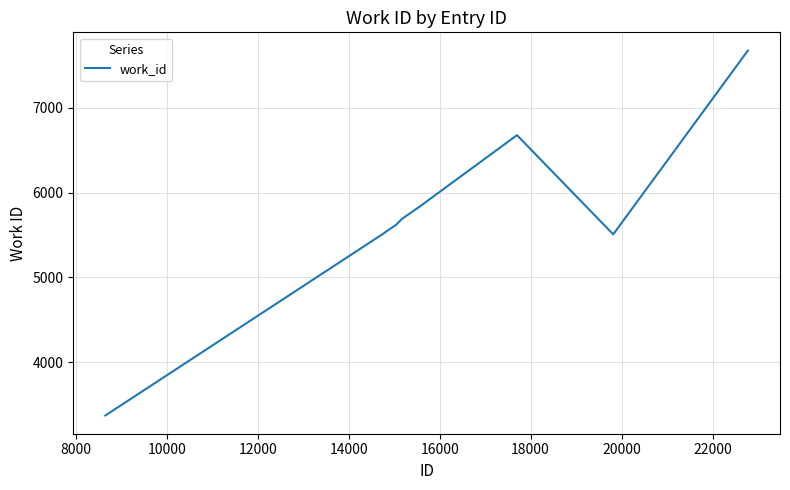

What is the minimum value shown in the chart?

3375